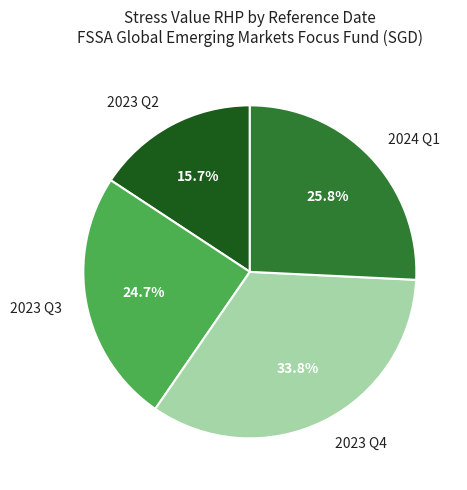

Approximately how many times larger is the value at 2023 Q3 compared to 2024 Q1?

1.0